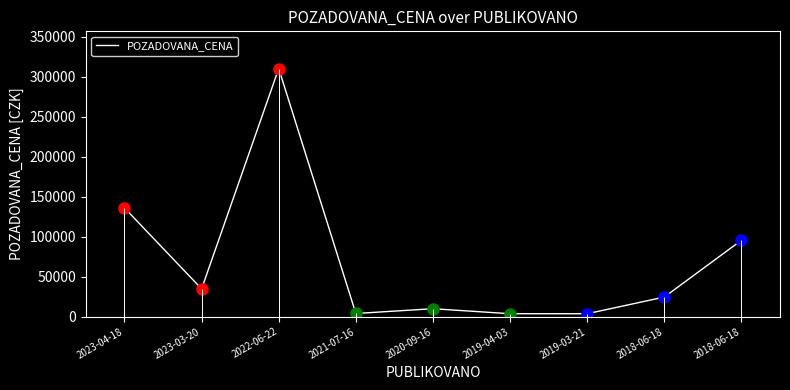

Rank the categories by value from highest to lowest.

2022-06-22, 2023-04-18, 2018-06-18, 2023-03-20, 2018-06-18, 2020-09-16, 2021-07-16, 2019-04-03, 2019-03-21